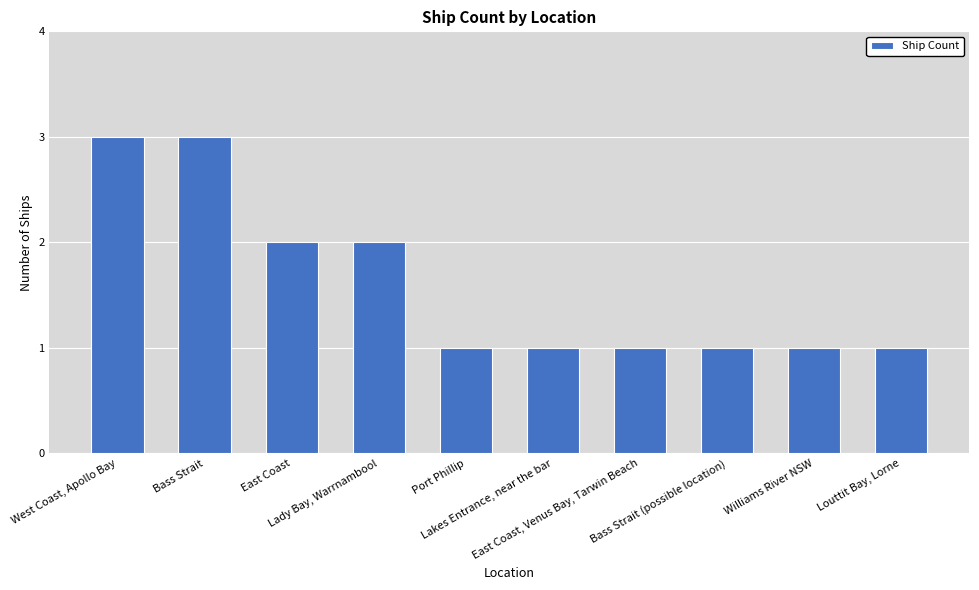

Is it true that the value at Williams River NSW is 1?

True